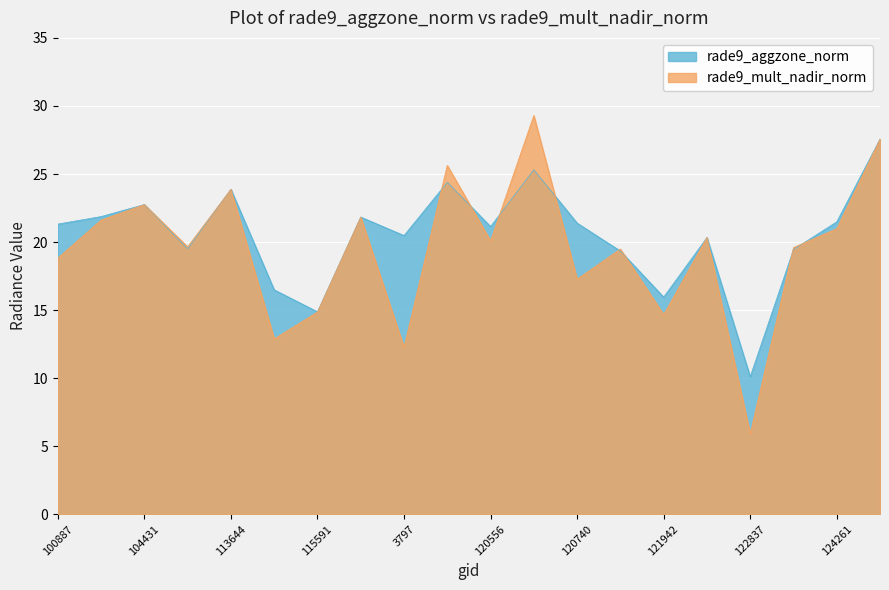

At which category is the sum across all series the highest?

130251